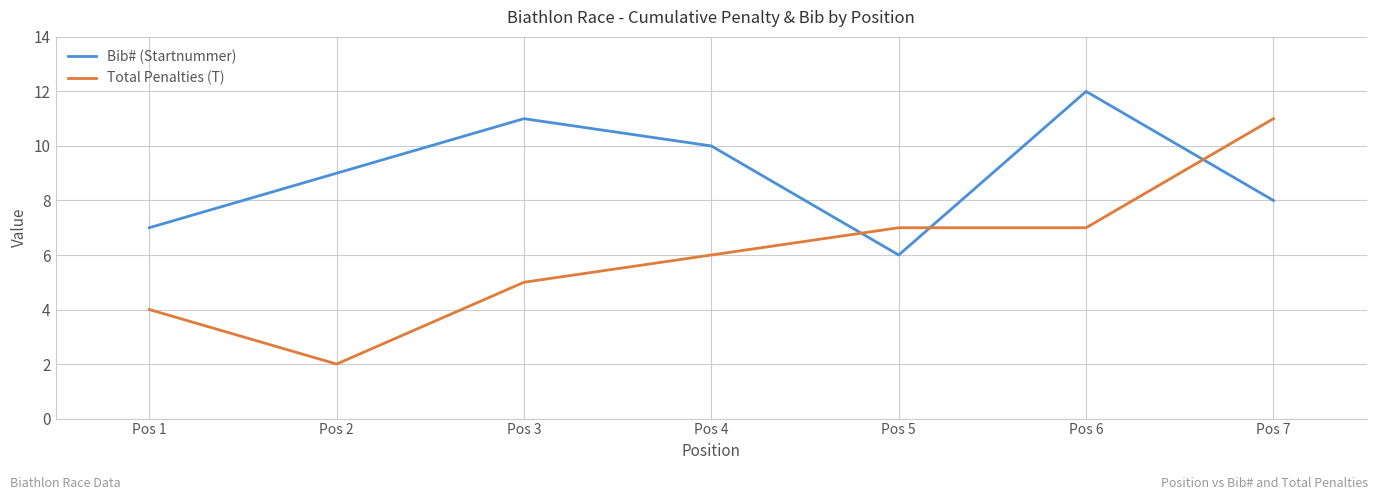

Which series has the widest spread of values?

Total Penalties (T)